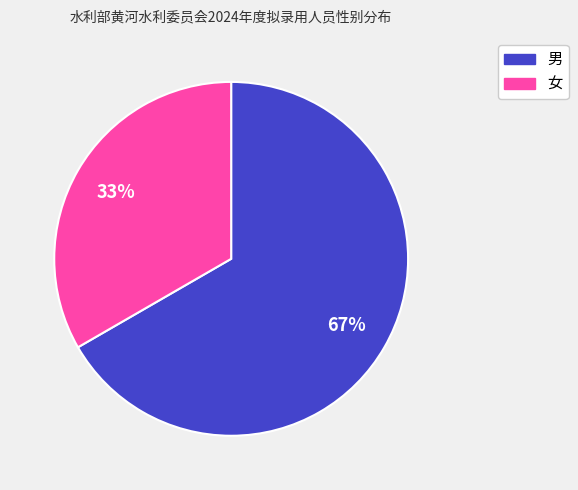

What percentage is the 女 slice, to the nearest percent?

33%